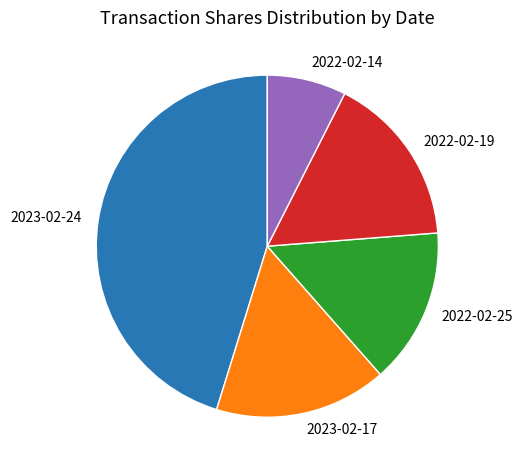

Approximately how many times larger is the value at 2023-02-17 compared to 2022-02-14?

2.2